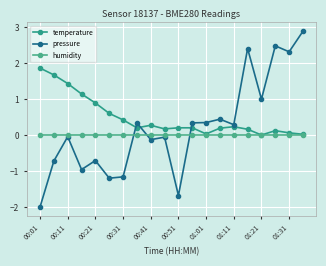

How many lines are shown in the chart?

3